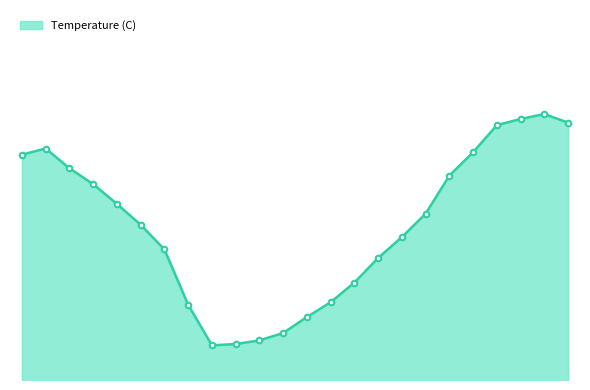

Does the chart display data point markers on the line(s)?

No